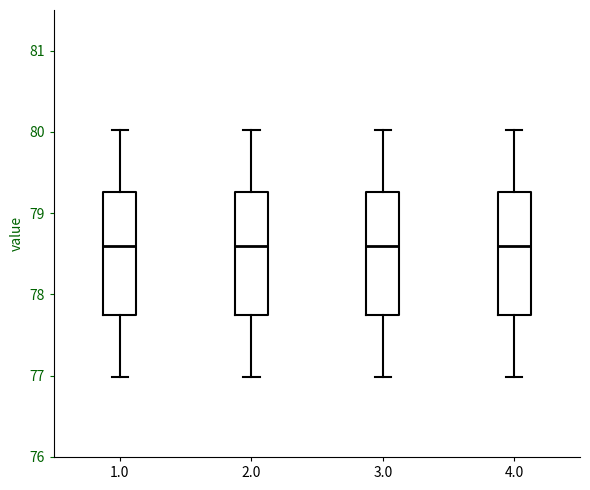

Reading left to right, transcribe this box plot: for each box, give where its median line is, the range the box spans, and where its two whiskers end, as read against the y-axis. The values are not printed on the chart, so give them approximately, as read against the axis.

1.0: median 78.6, box 77.8 to 79.3, whiskers 77.0 to 80.0
2.0: median 78.6, box 77.8 to 79.3, whiskers 77.0 to 80.0
3.0: median 78.6, box 77.8 to 79.3, whiskers 77.0 to 80.0
4.0: median 78.6, box 77.8 to 79.3, whiskers 77.0 to 80.0